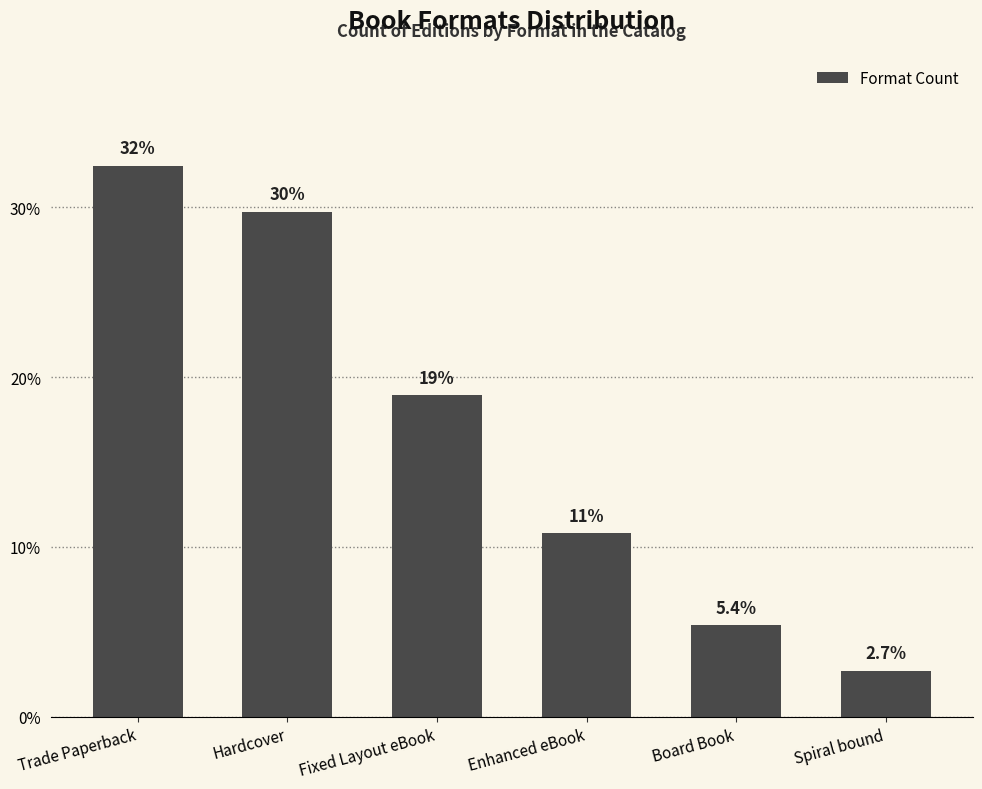

What is the difference between the values at Board Book and Spiral bound?

2.7